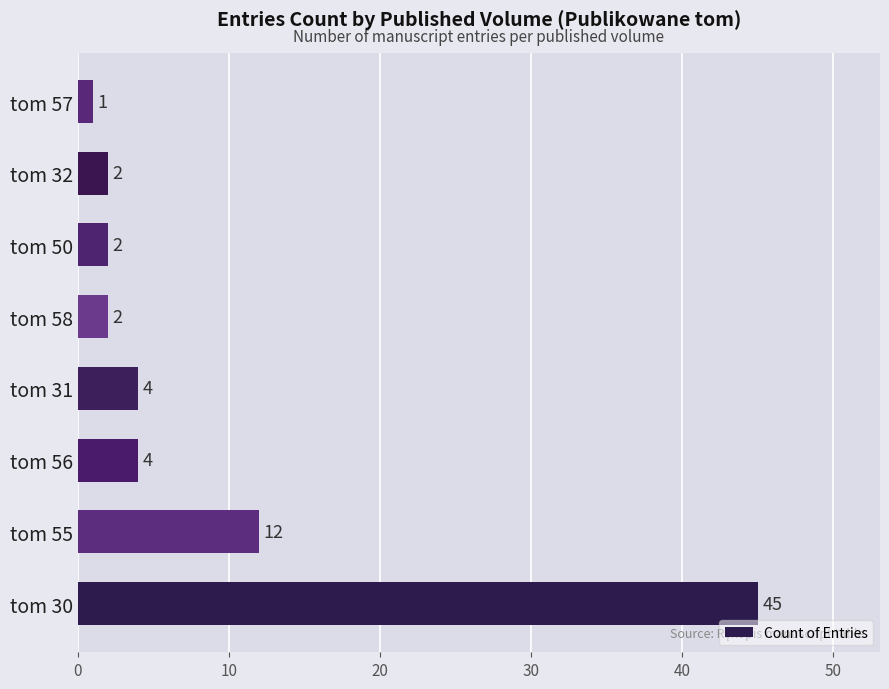

Reading top to bottom, transcribe all the data shown in this chart.

1	2	2	2	4	4	12	45